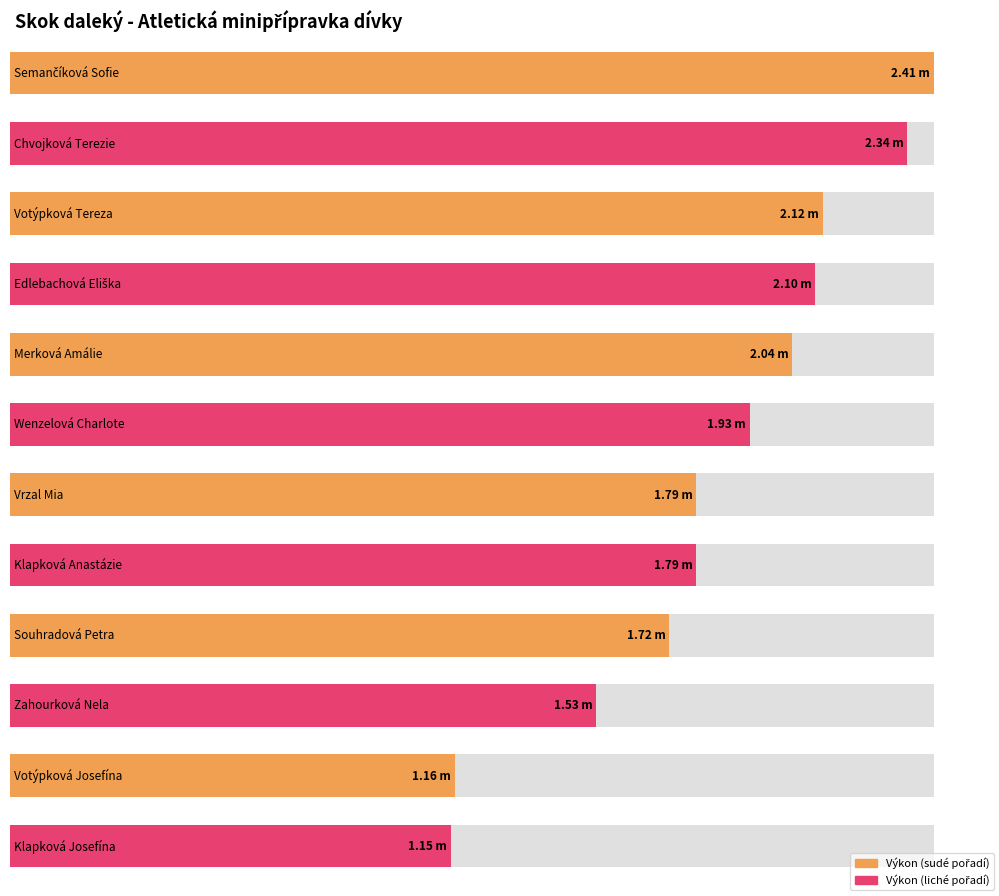

Which category has the lowest value across all series?

Klapková Josefína